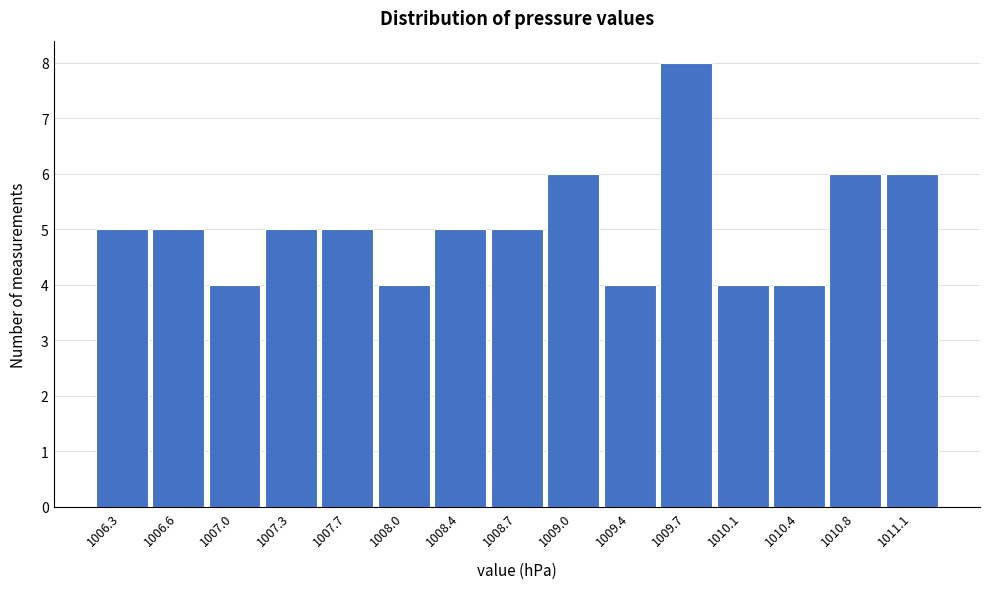

Reading left to right, transcribe all the data shown in this chart.

5	5	4	5	5	4	5	5	6	4	8	4	4	6	6